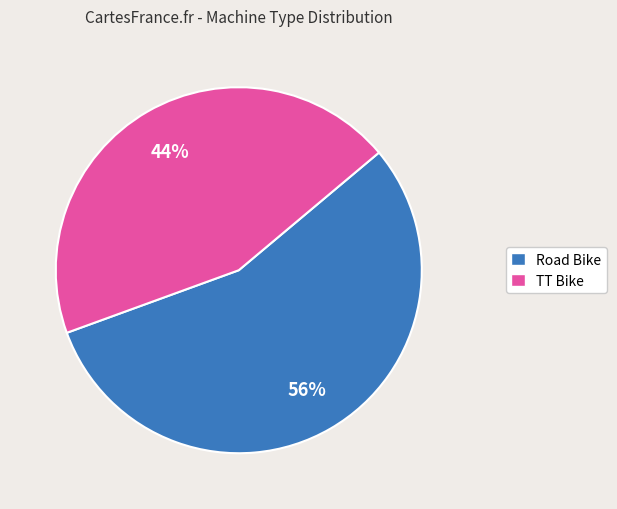

Is it true that TT Bike is 44% of the pie?

True